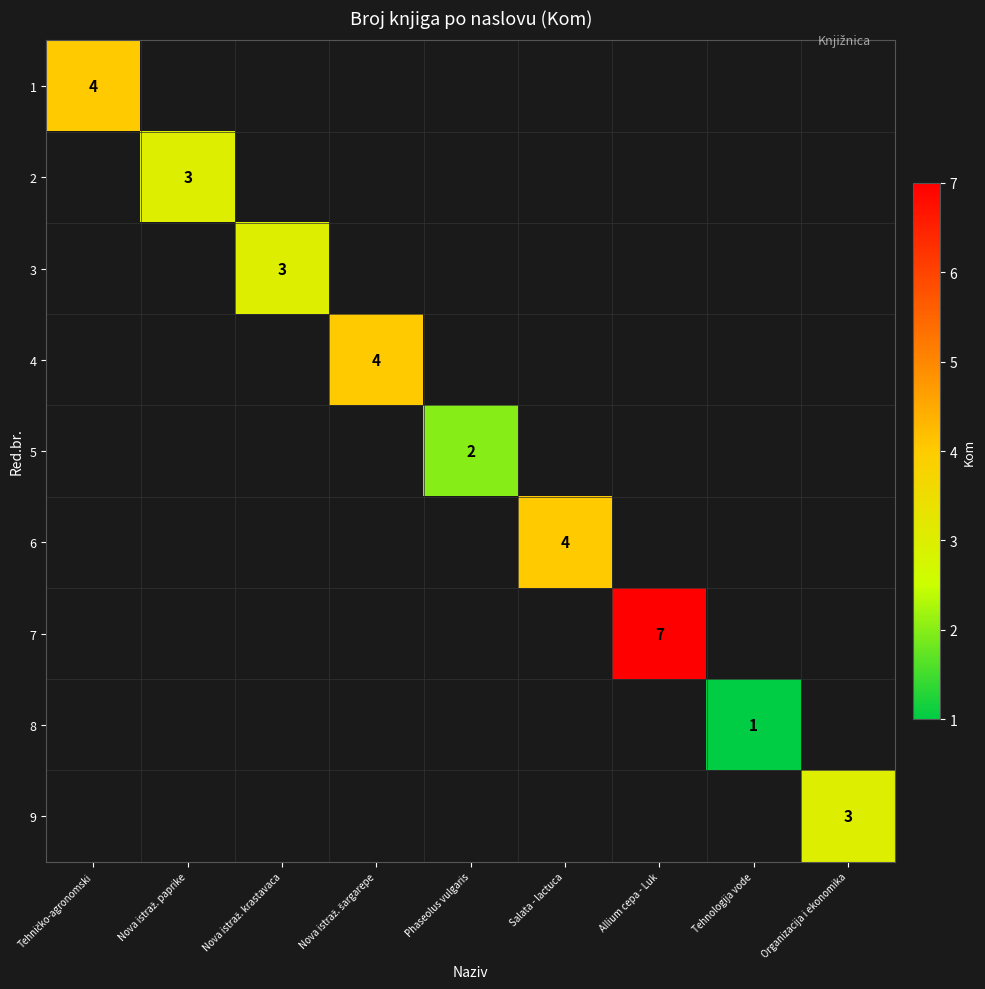

How many positive values does the 7 series have?

1